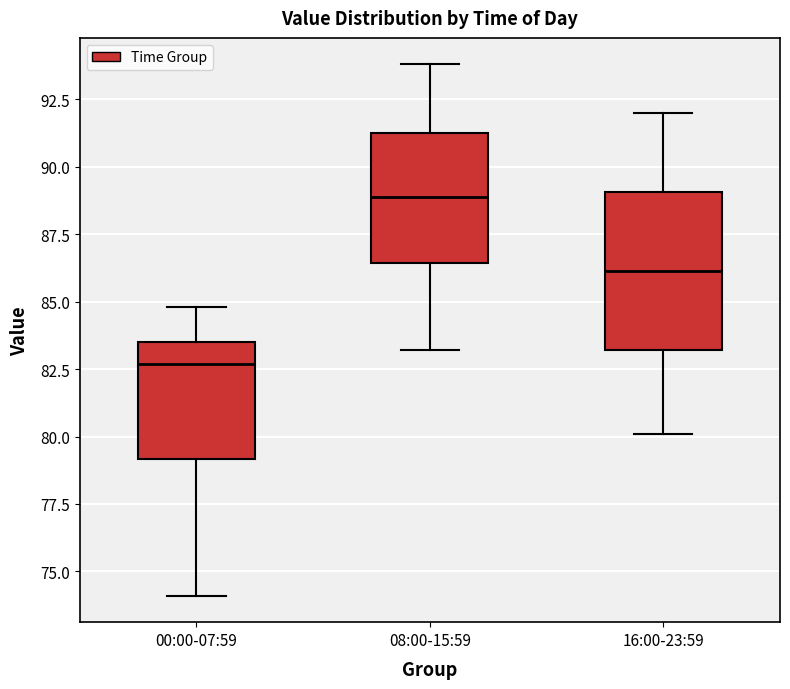

Reading left to right, transcribe this box plot: for each box, give where its median line is, the range the box spans, and where its two whiskers end, as read against the y-axis. The values are not printed on the chart, so give them approximately, as read against the axis.

00:00-07:59: median 82.5, box 79.0 to 83.5, whiskers 74.0 to 85.0
08:00-15:59: median 89.0, box 86.5 to 91.5, whiskers 83.0 to 94.0
16:00-23:59: median 86.0, box 83.0 to 89.0, whiskers 80.0 to 92.0